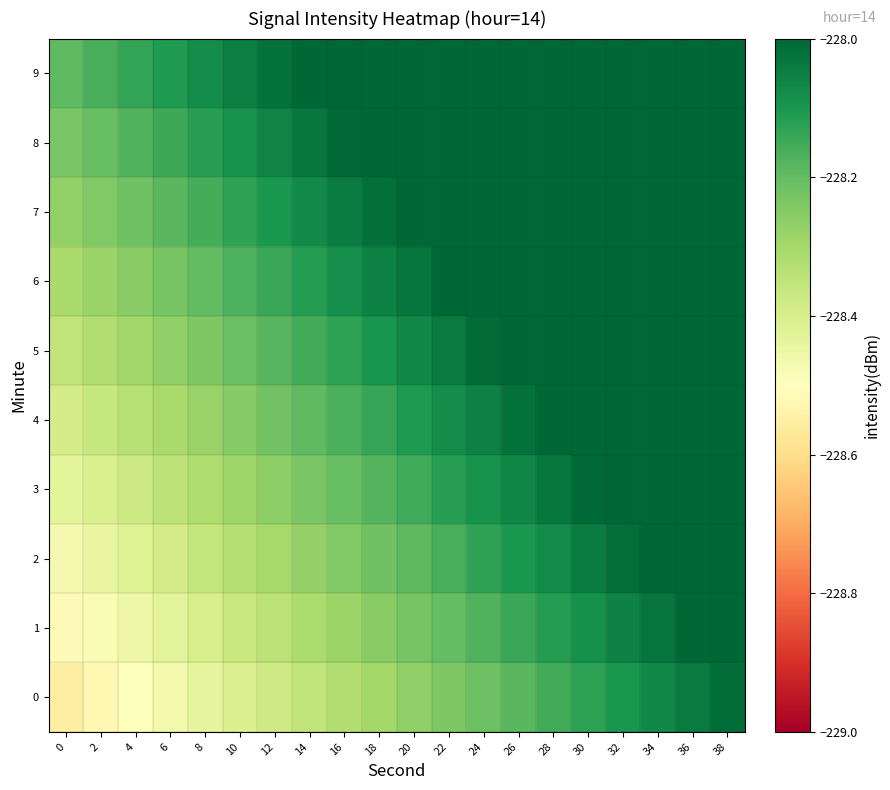

What is the total value across all series at 16?

-2281.5